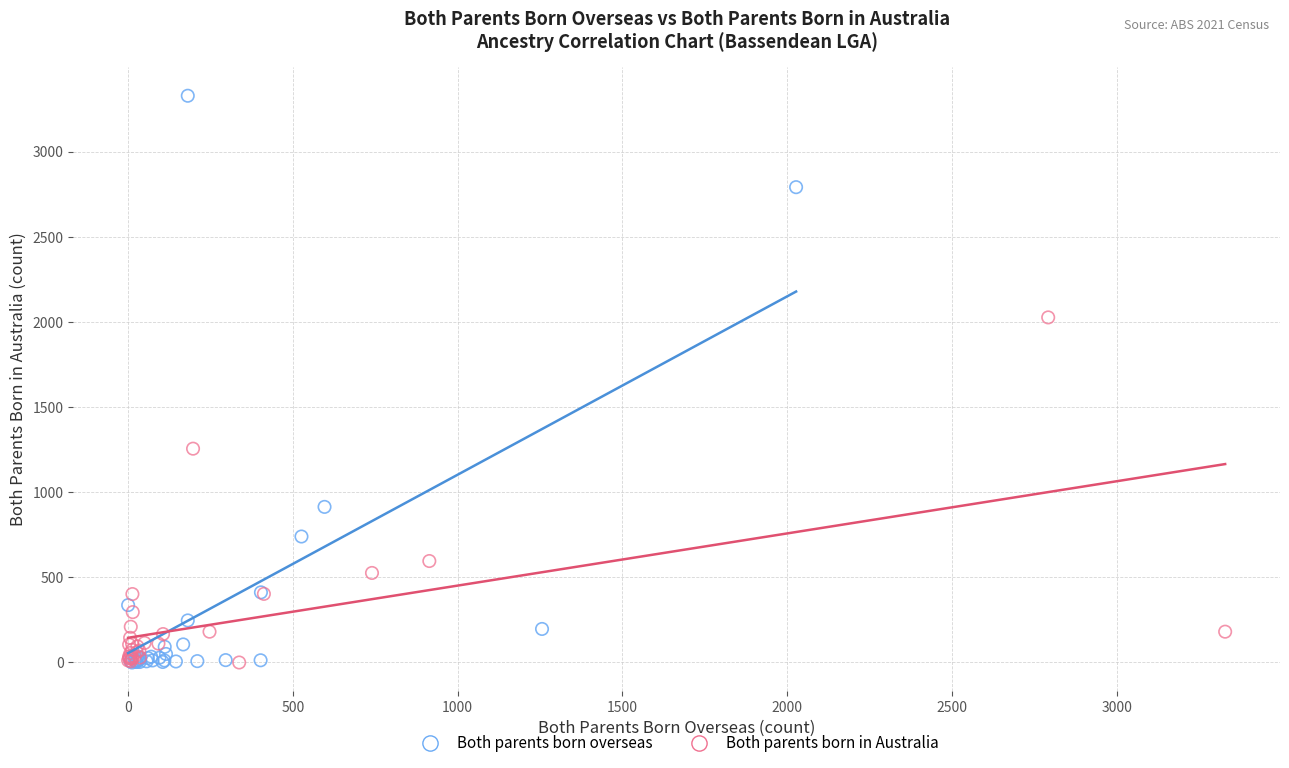

Which series has the widest spread of Y values?

Both parents born overseas